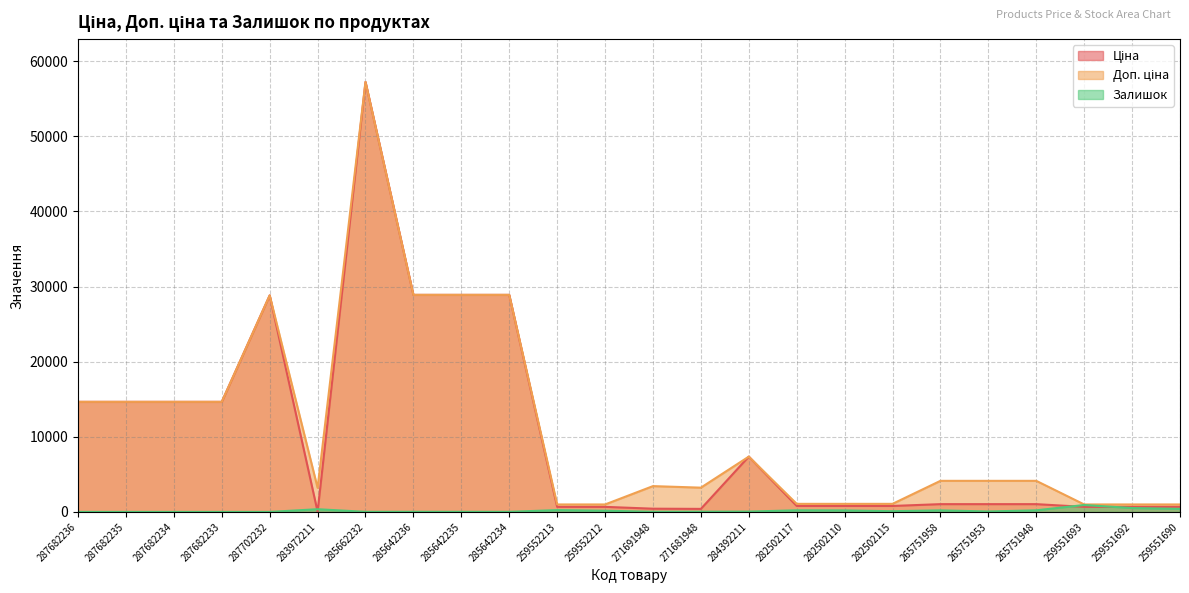

How many lines are shown in the chart?

3